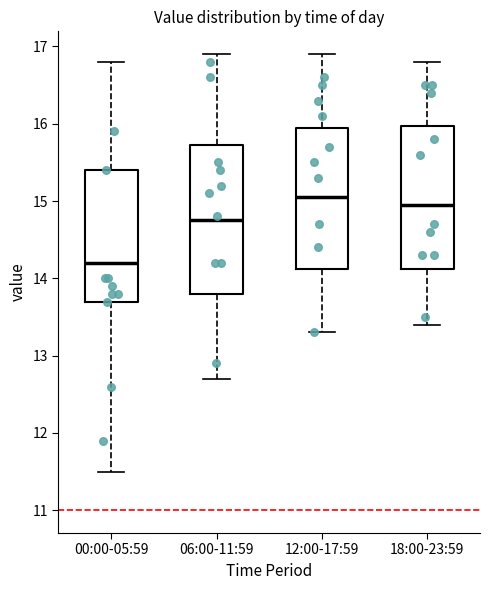

Reading left to right, transcribe this box plot: for each box, give where its median line is, the range the box spans, and where its two whiskers end, as read against the y-axis. The values are not printed on the chart, so give them approximately, as read against the axis.

00:00-05:59: median 14.2, box 13.7 to 15.4, whiskers 11.5 to 16.8
06:00-11:59: median 14.8, box 13.8 to 15.7, whiskers 12.7 to 16.9
12:00-17:59: median 15.1, box 14.1 to 16.0, whiskers 13.3 to 16.9
18:00-23:59: median 15.0, box 14.1 to 16.0, whiskers 13.4 to 16.8